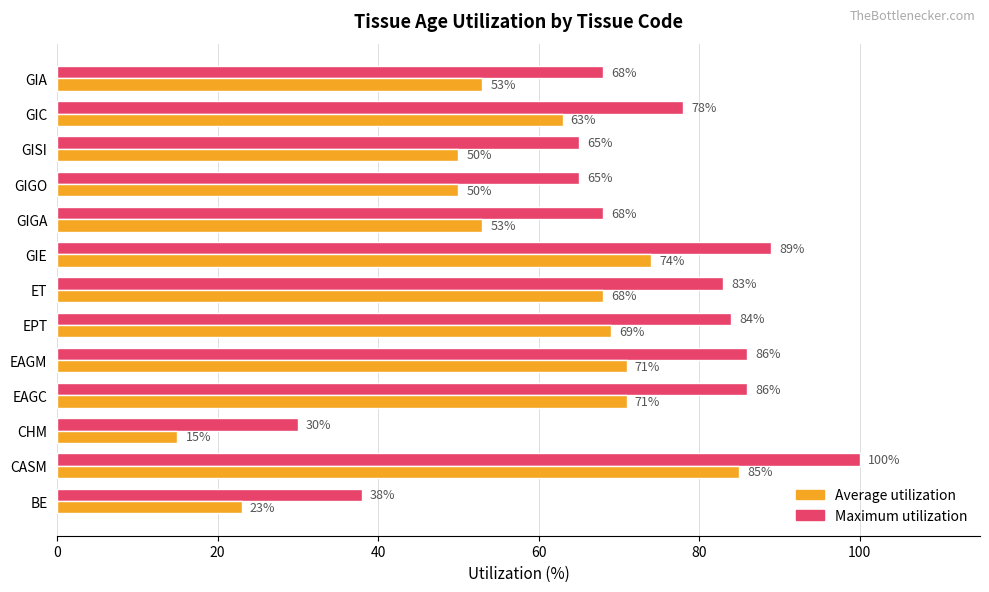

Is it true that Average utilization equals 27 at CASM?

False